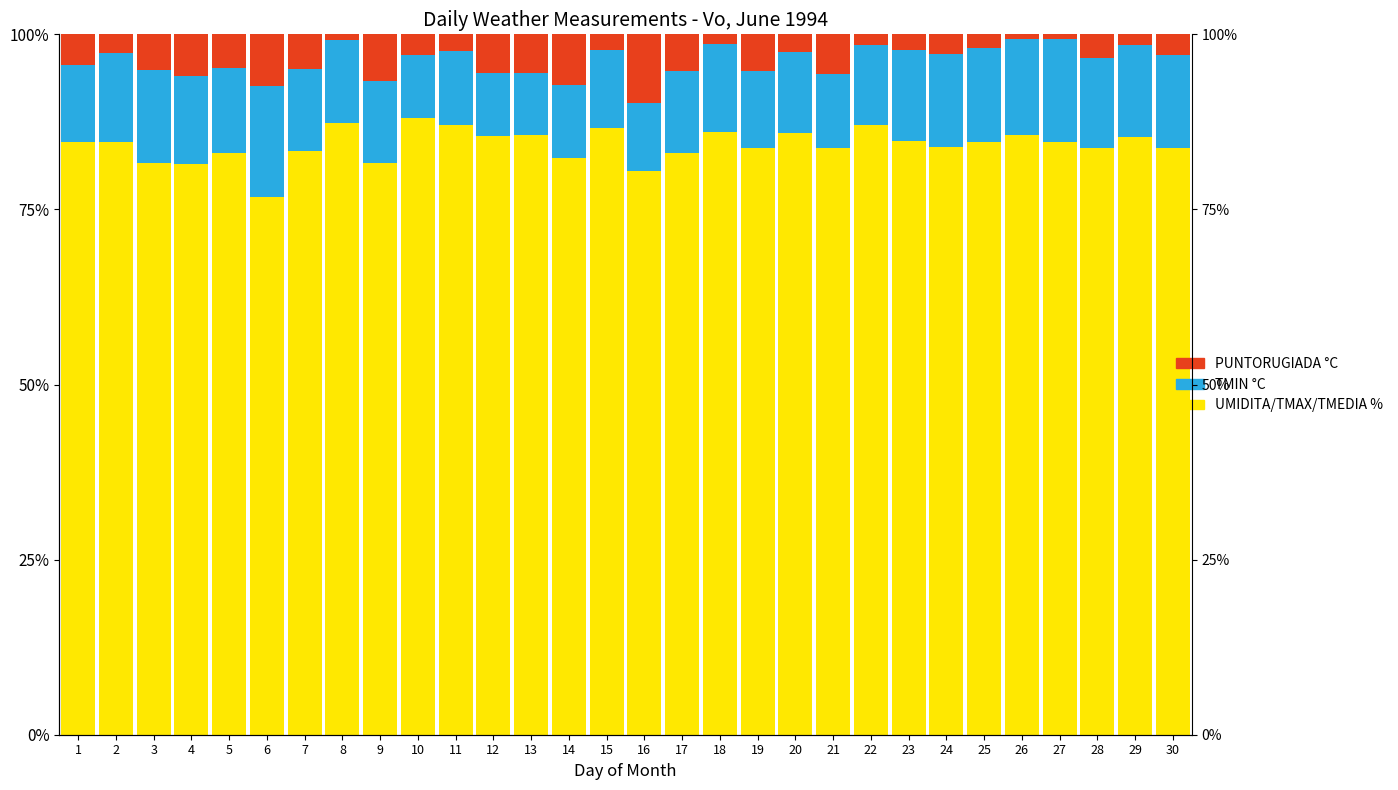

Which category has the lowest value in the TMAX °C series?

12